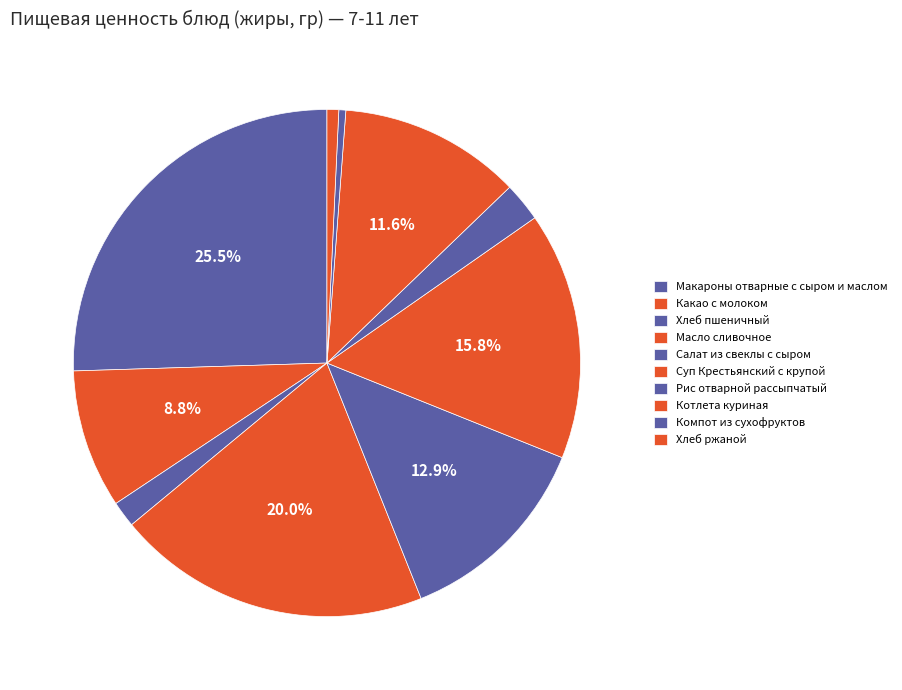

Is it true that Рис отварной рассыпчатый is 2% of the pie?

True